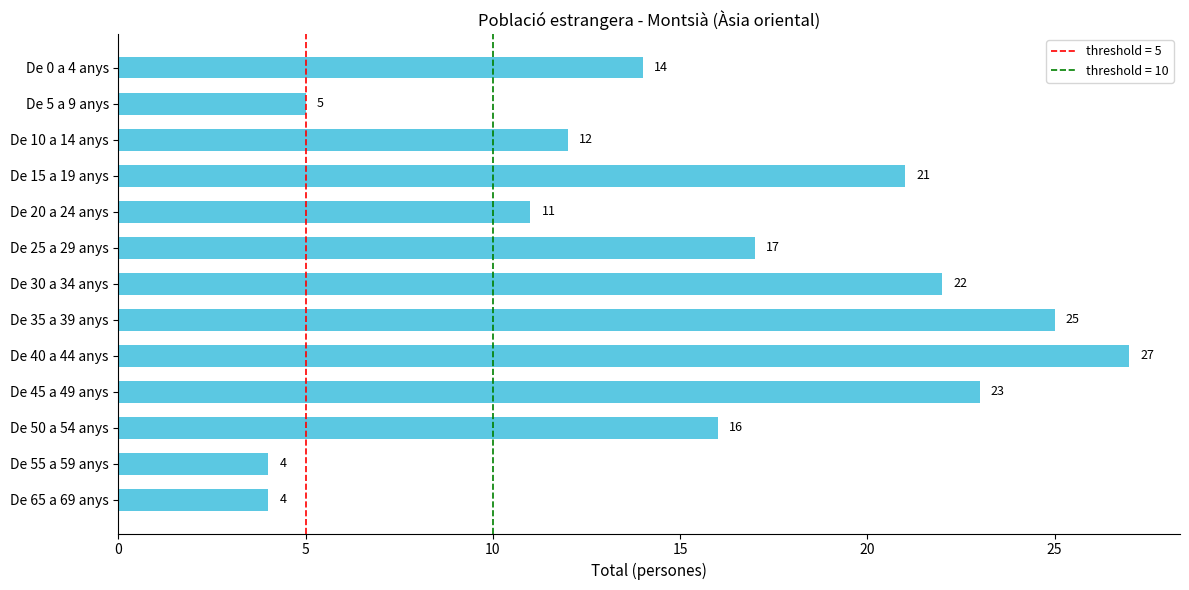

How many bars are there in total?

13